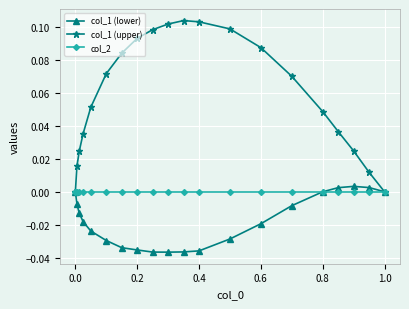

In col_1 (lower), how many points are lower than both neighbors (excluding endpoints)?

1